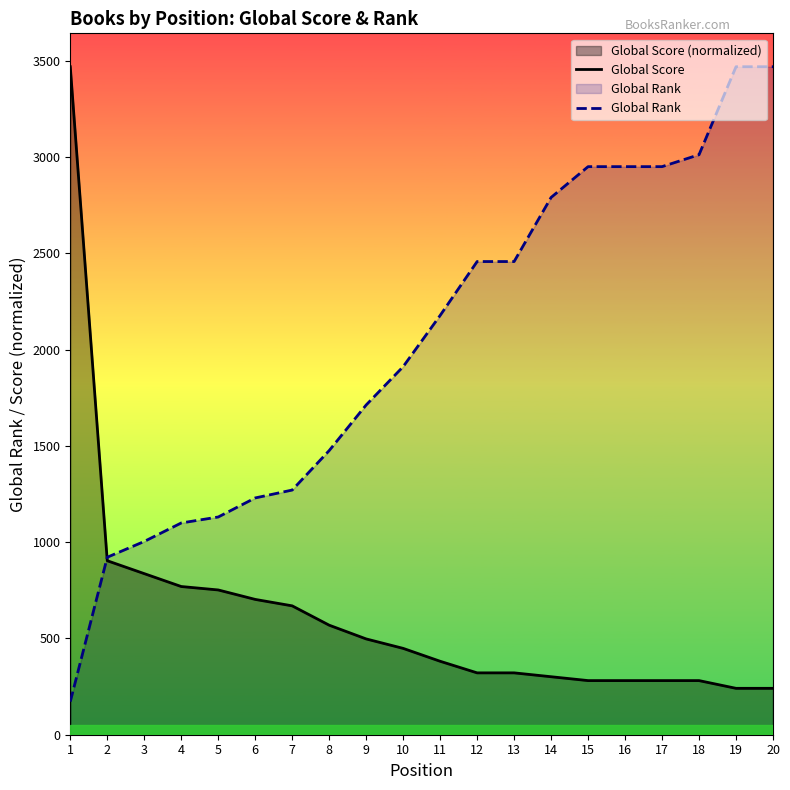

What is the value of the Global Score point at the 18th from the left?

281.2